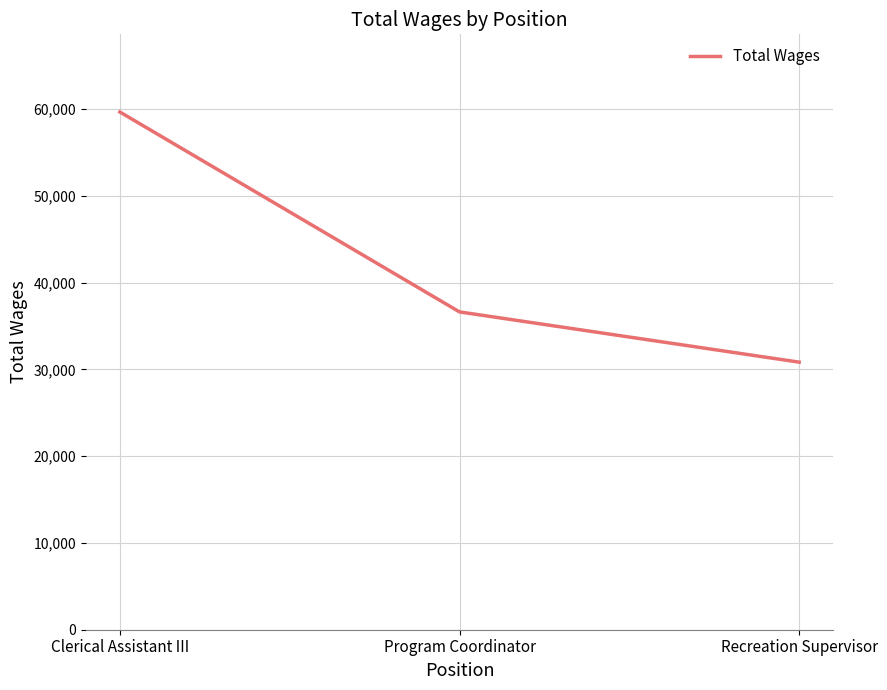

What position from the right is Program Coordinator?

2